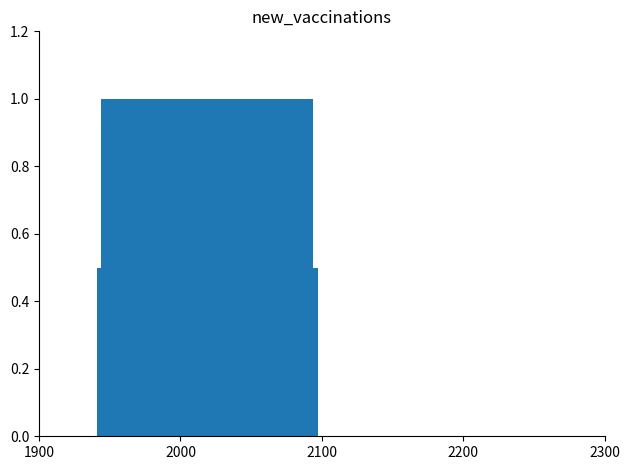

What is the value of the 1st bar from the left?

0.5